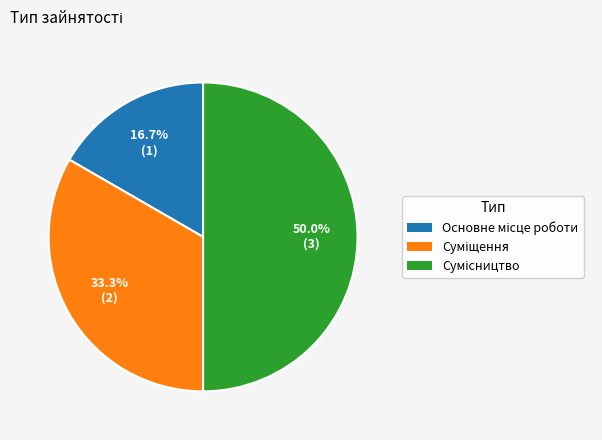

How many segments does this pie chart have?

3